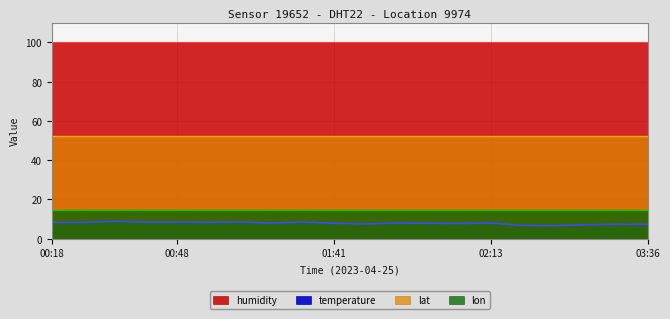

At which category is the sum across all series the highest?

00:28